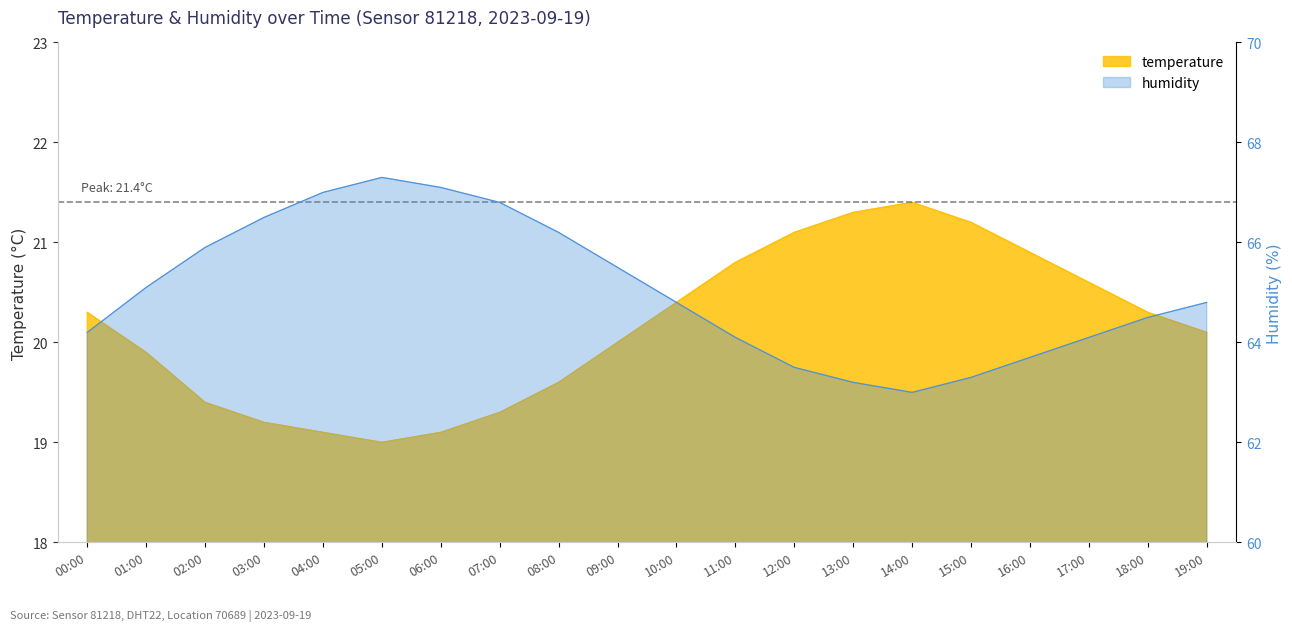

Which category has the lowest value across all series?

05:00